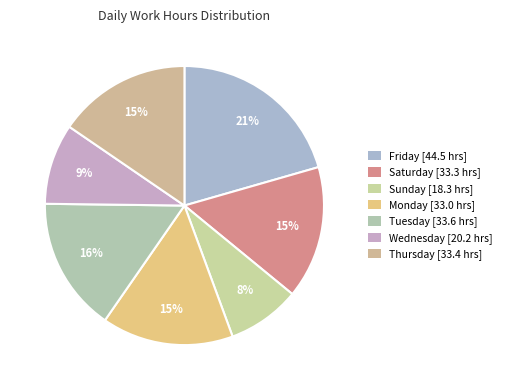

How many slices are in this pie chart?

7